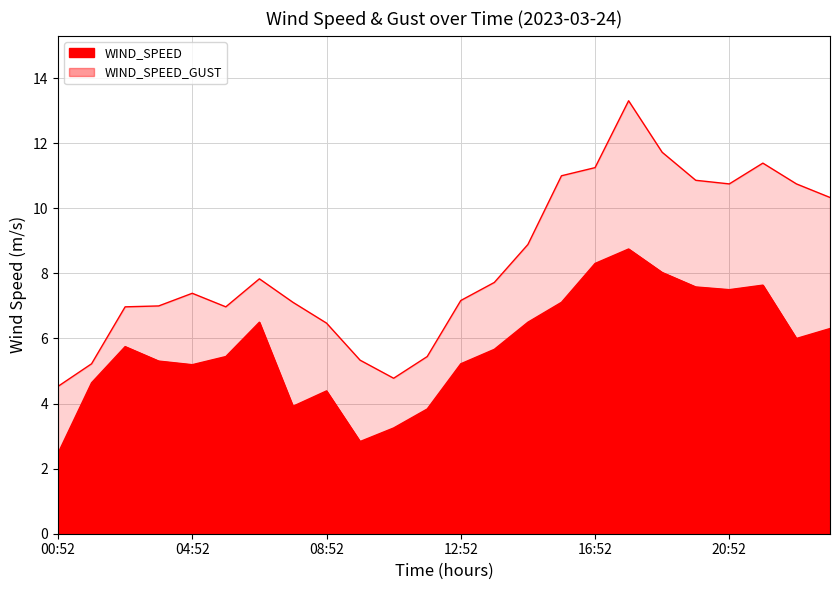

How many values in the WIND_SPEED series exceed 5?

17